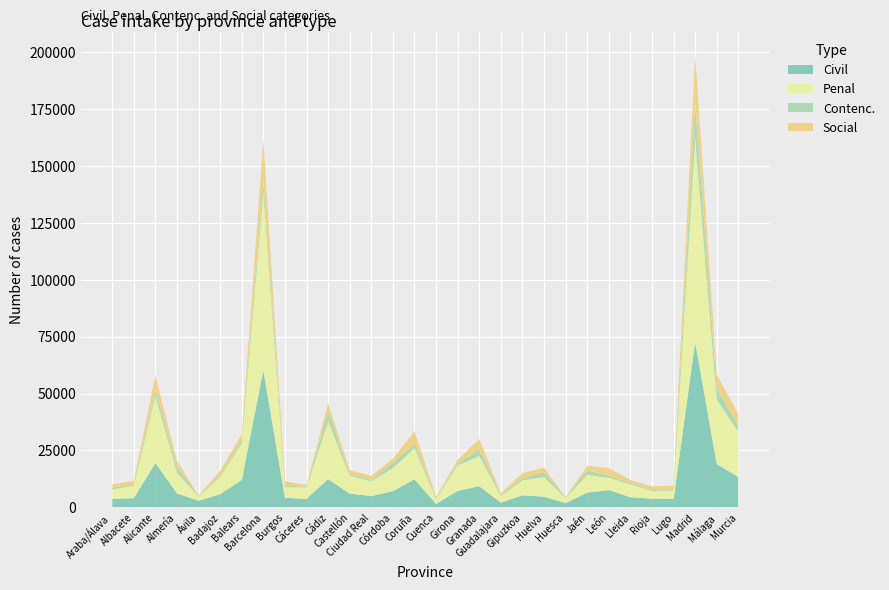

Reading right to left, extract all data points from this chart.

Civil: Murcia=13347	Málaga=19040	Madrid=72601	Lugo=3780	Rioja=3815	Lleida=4469	León=7614	Jaén=6485	Huesca=1884	Huelva=4707	Gipuzkoa=5292	Guadalajara=2059	Granada=9307	Girona=7249	Cuenca=1536	Coruña=12321	Córdoba=7111	Ciudad Real=4975	Castellón=6027	Cádiz=12449	Cáceres=3742	Burgos=4192	Barcelona=60316	Balears=11995	Badajoz=5788	Ávila=2910	Almería=6124	Alicante=19503	Albacete=4059	Araba/Álava=3700
Penal: Murcia=19881	Málaga=28271	Madrid=89593	Lugo=3620	Rioja=3327	Lleida=5658	León=5418	Jaén=7799	Huesca=2130	Huelva=8612	Gipuzkoa=6575	Guadalajara=2917	Granada=13300	Girona=11141	Cuenca=2184	Coruña=13692	Córdoba=10124	Ciudad Real=6553	Castellón=7820	Cádiz=25289	Cáceres=5011	Burgos=4725	Barcelona=77713	Balears=16238	Badajoz=7577	Ávila=1737	Almería=9251	Alicante=29332	Albacete=5565	Araba/Álava=4123
Contenc.: Murcia=2677	Málaga=4913	Madrid=15400	Lugo=550	Rioja=473	Lleida=548	León=886	Jaén=1971	Huesca=211	Huelva=2147	Gipuzkoa=774	Guadalajara=479	Granada=2992	Girona=870	Cuenca=344	Coruña=1990	Córdoba=2293	Ciudad Real=583	Castellón=633	Cádiz=4679	Cáceres=267	Burgos=755	Barcelona=5407	Balears=1375	Badajoz=683	Ávila=263	Almería=2381	Alicante=2646	Albacete=452	Araba/Álava=823
Social: Murcia=4998	Málaga=6206	Madrid=21250	Lugo=1563	Rioja=1684	Lleida=1355	León=3357	Jaén=1941	Huesca=304	Huelva=2004	Gipuzkoa=2462	Guadalajara=756	Granada=4472	Girona=1608	Cuenca=612	Coruña=5530	Córdoba=1815	Ciudad Real=1764	Castellón=1885	Cádiz=3300	Cáceres=807	Burgos=1805	Barcelona=18243	Balears=2524	Badajoz=2054	Ávila=341	Almería=2669	Alicante=6444	Albacete=1573	Araba/Álava=1526